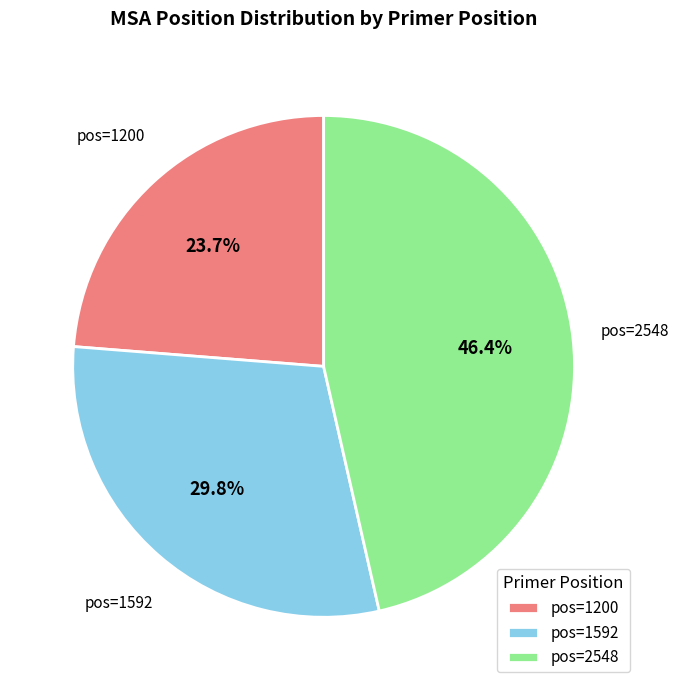

Rank the categories by value from lowest to highest.

pos=1200, pos=1592, pos=2548